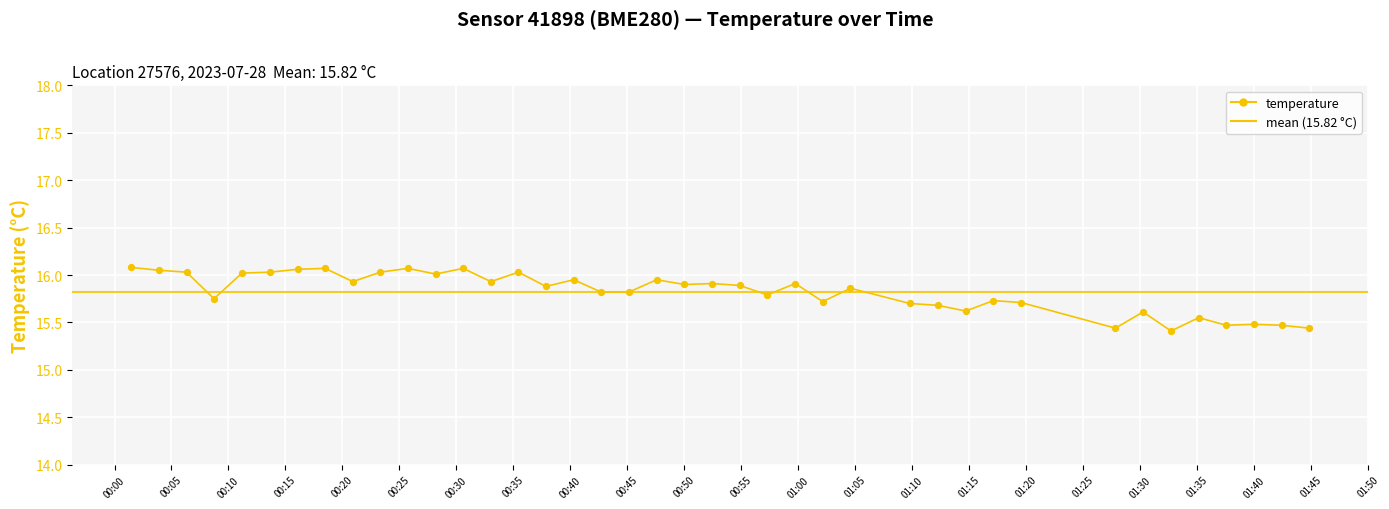

What is the difference between the maximum and minimum values?

0.7